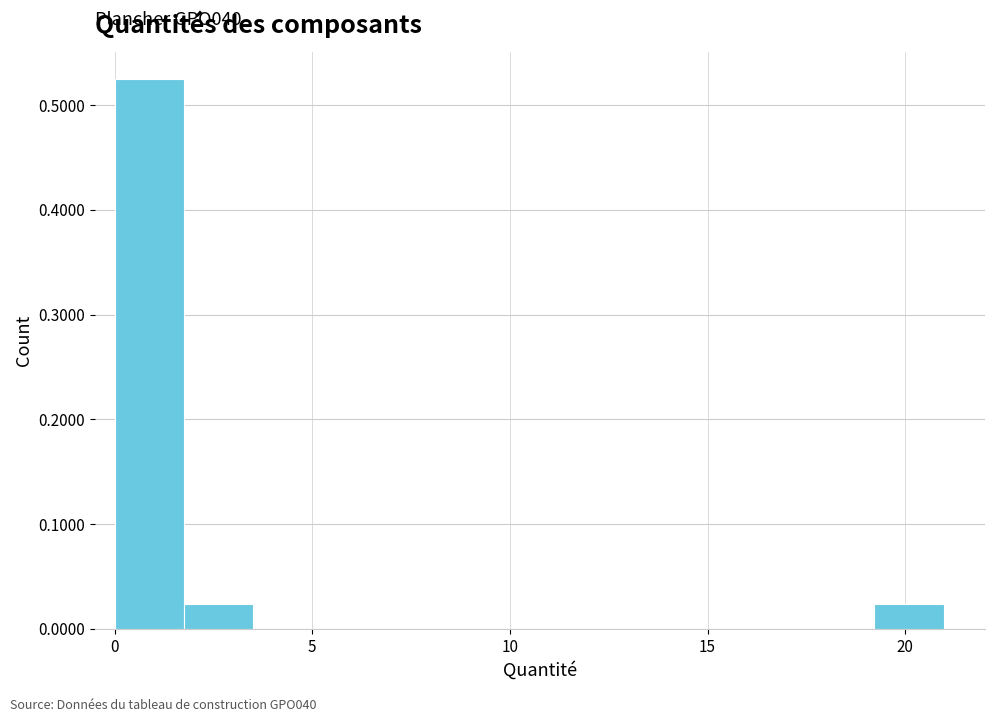

Around what value on the x-axis is the tallest bar? Give the approximate position of its centre, as read against the axis.

1.0